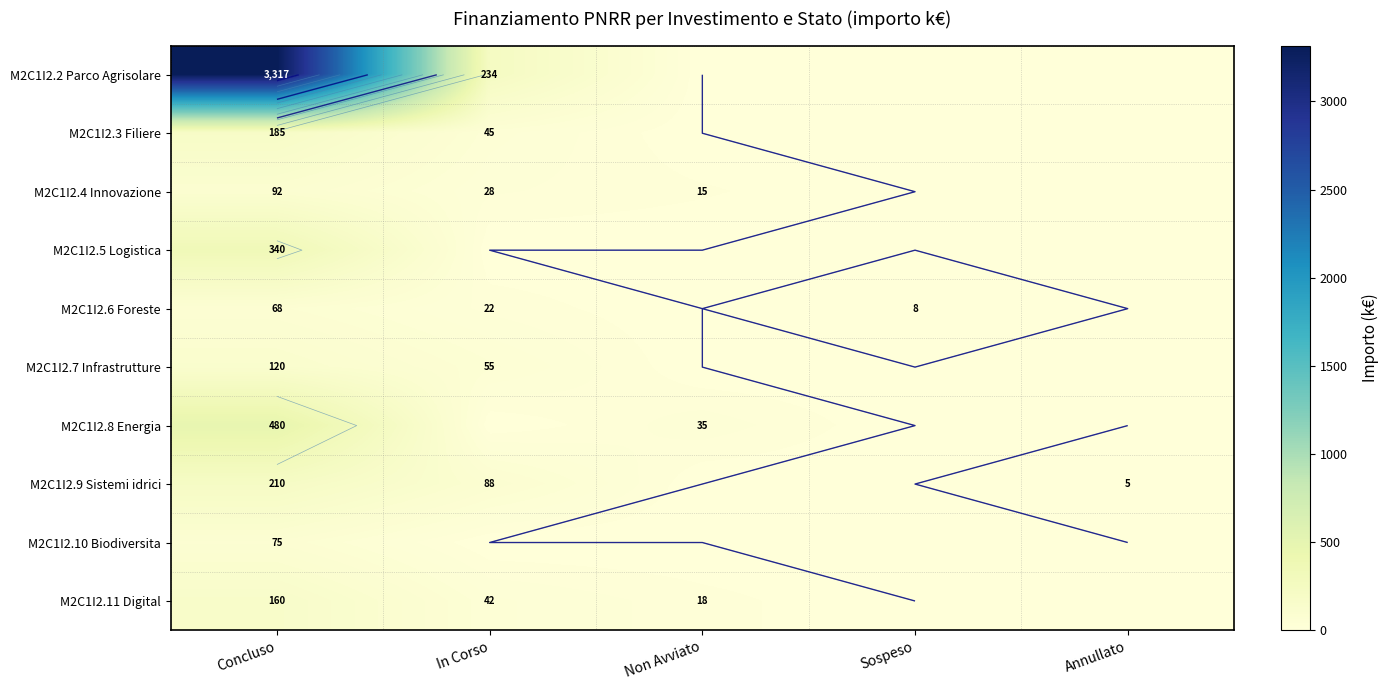

How many distinct data groups are displayed?

10